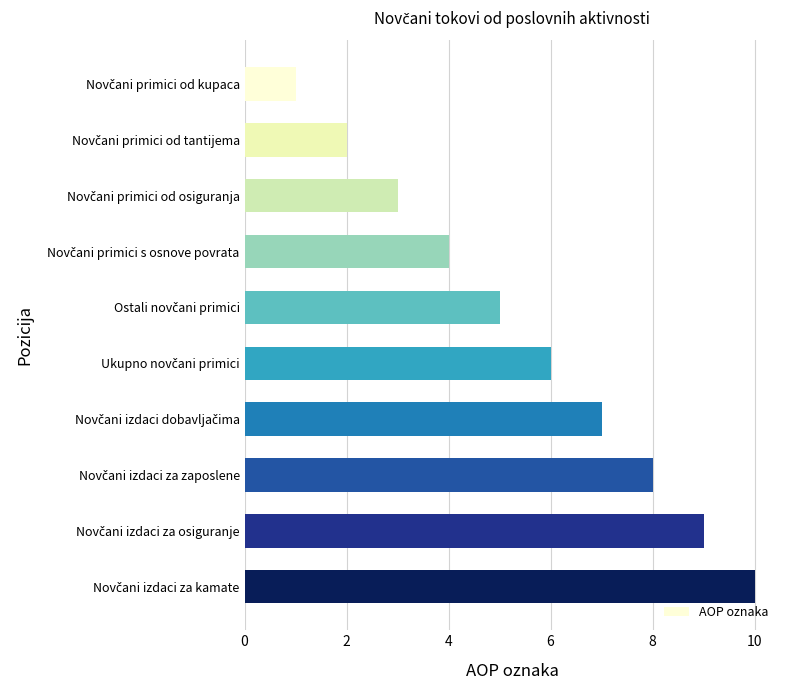

What is the average value?

6